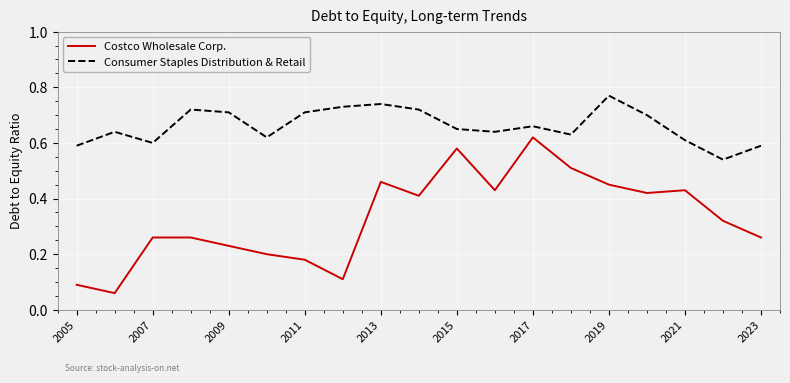

Which series has the largest range (max minus min)?

Costco Wholesale Corp.